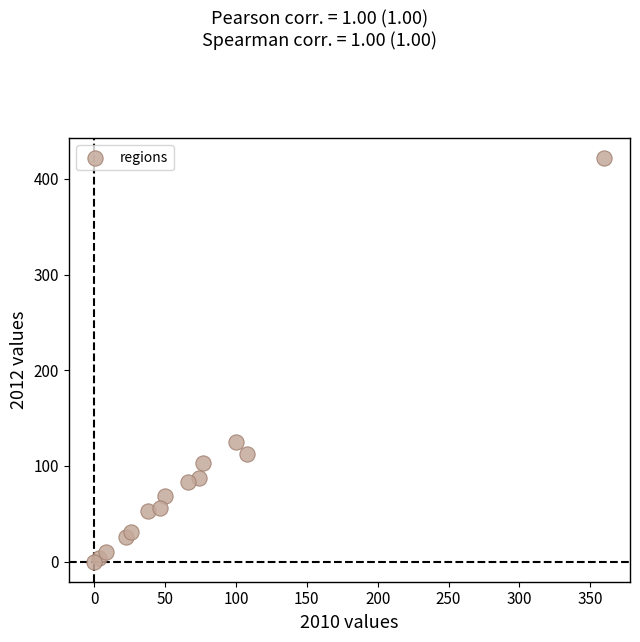

What Y value in the scatter plot is closest to 210?

125.3